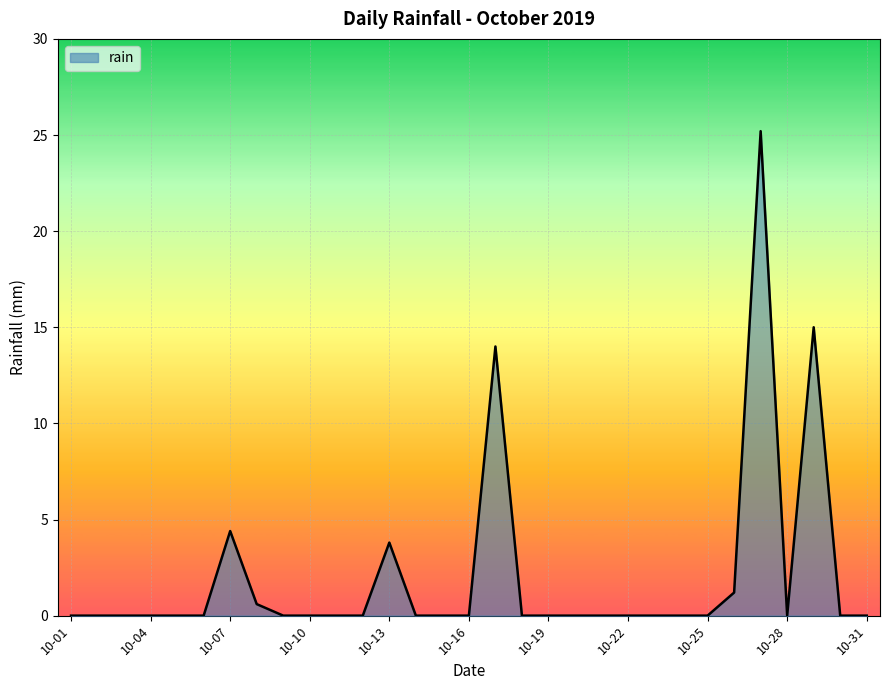

What is the difference between the maximum and minimum values?

25.2